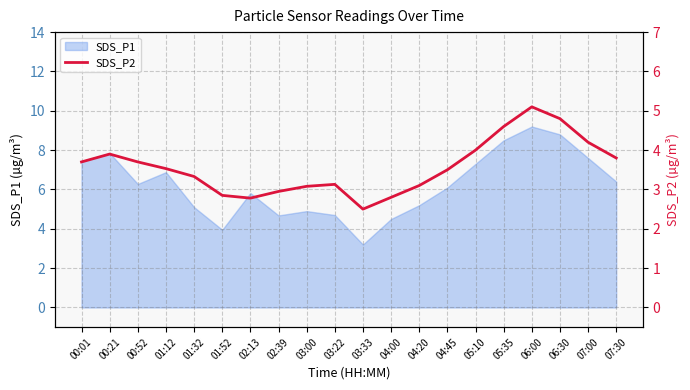

What is the lowest value of the SDS_P1 series?

3.2